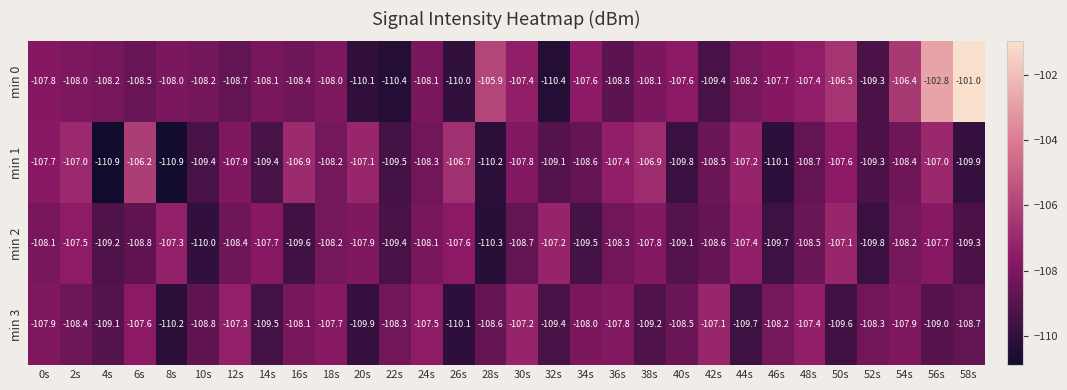

The min 1 series shows -107.1 at 20s. True or false?

True